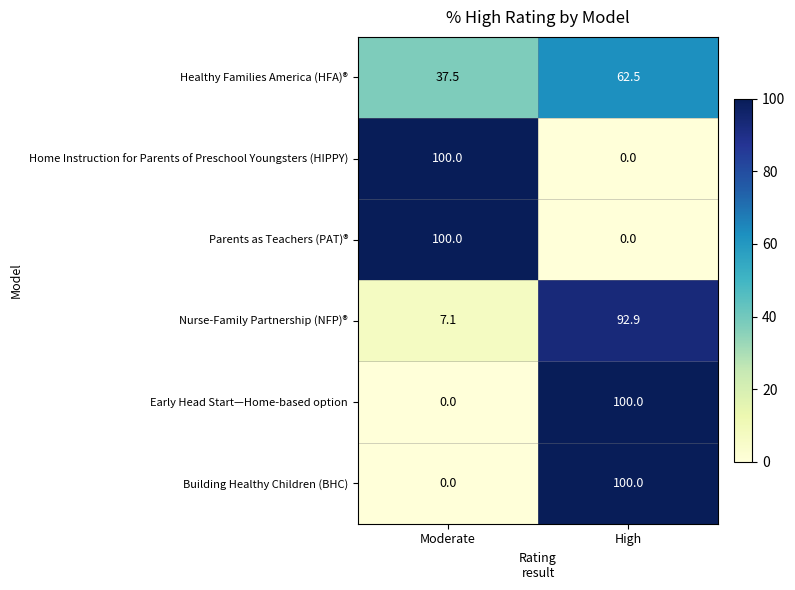

What is the lowest value of the Healthy Families America (HFA)® series?

37.5